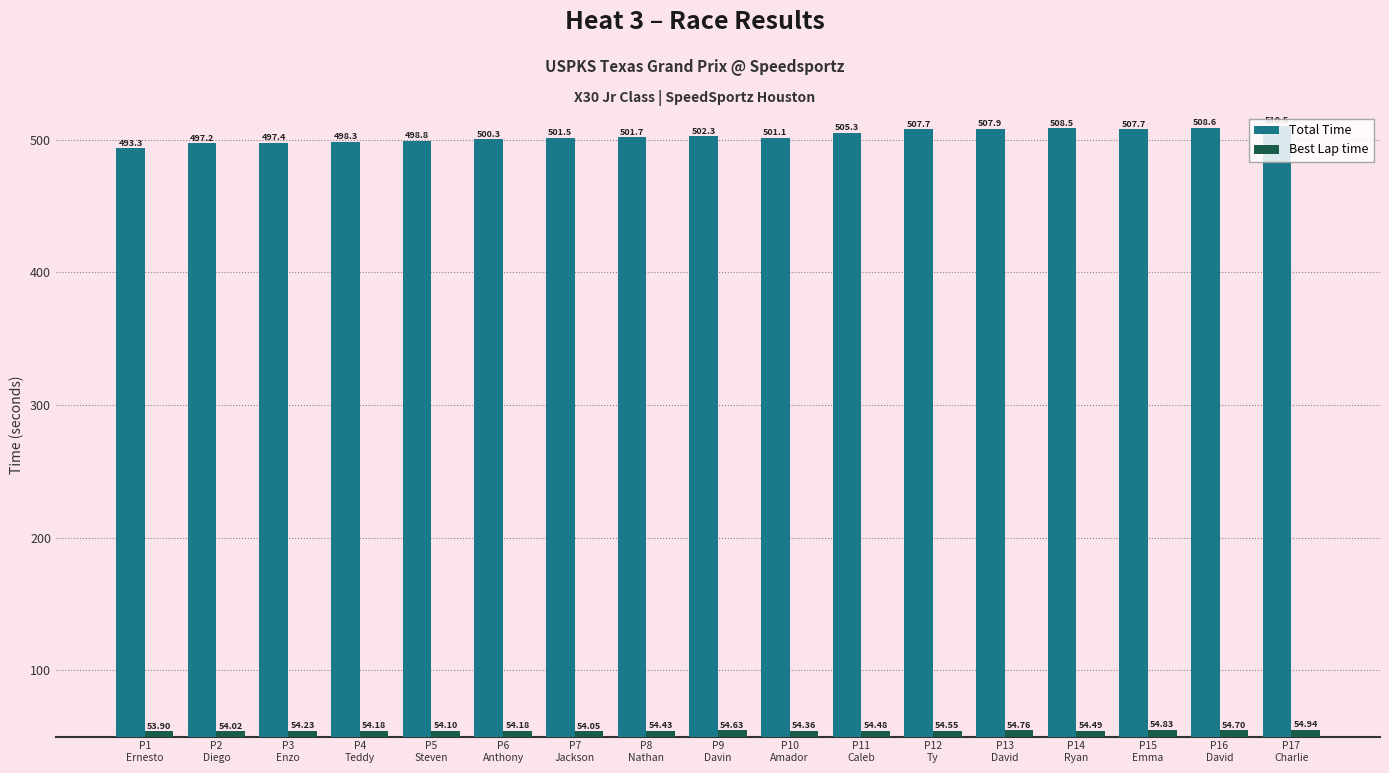

Rank the series by their maximum value, from lowest to highest.

Best Lap time, Total Time